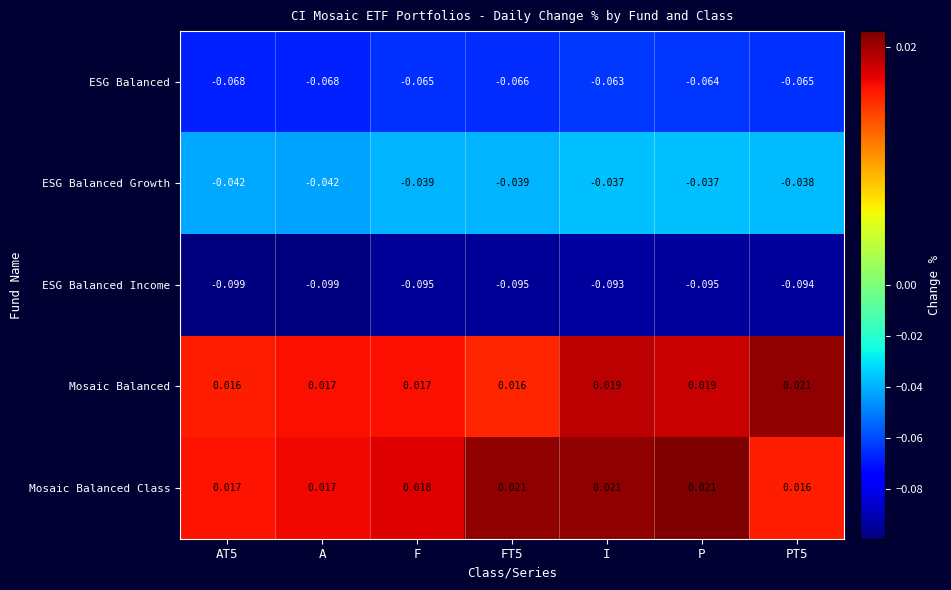

How many distinct data groups are displayed?

5